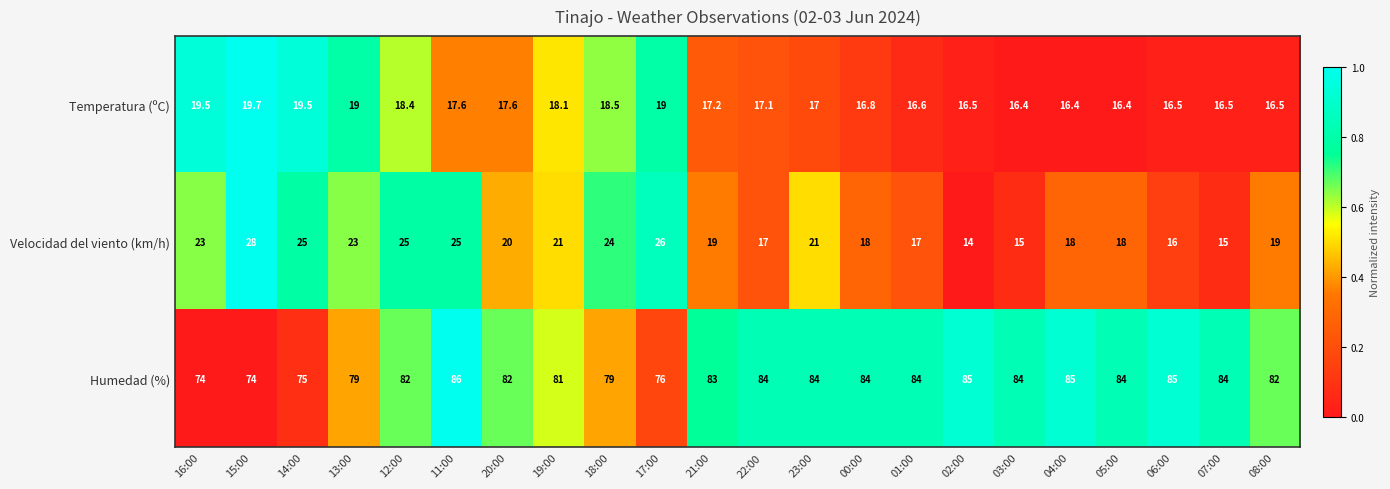

Which series has the largest total across all categories?

Humedad (%)